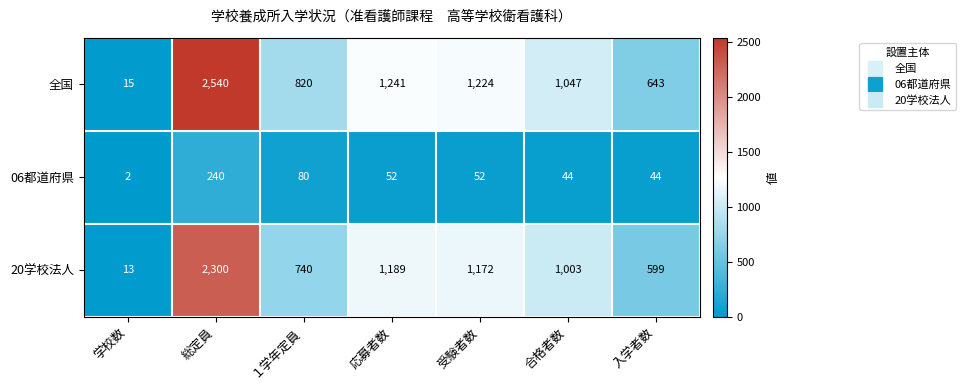

Count the number of categories in the chart.

7